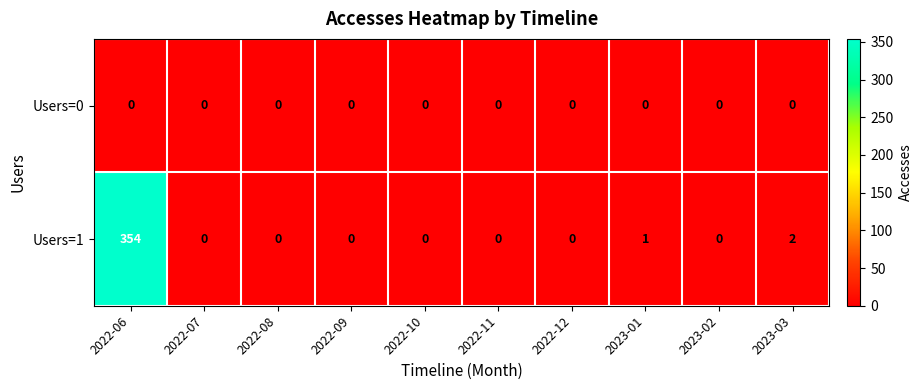

Reading right to left, transcribe all the data shown in this chart.

Users=0: 2023-03=0	2023-02=0	2023-01=0	2022-12=0	2022-11=0	2022-10=0	2022-09=0	2022-08=0	2022-07=0	2022-06=0
Users=1: 2023-03=2	2023-02=0	2023-01=1	2022-12=0	2022-11=0	2022-10=0	2022-09=0	2022-08=0	2022-07=0	2022-06=354